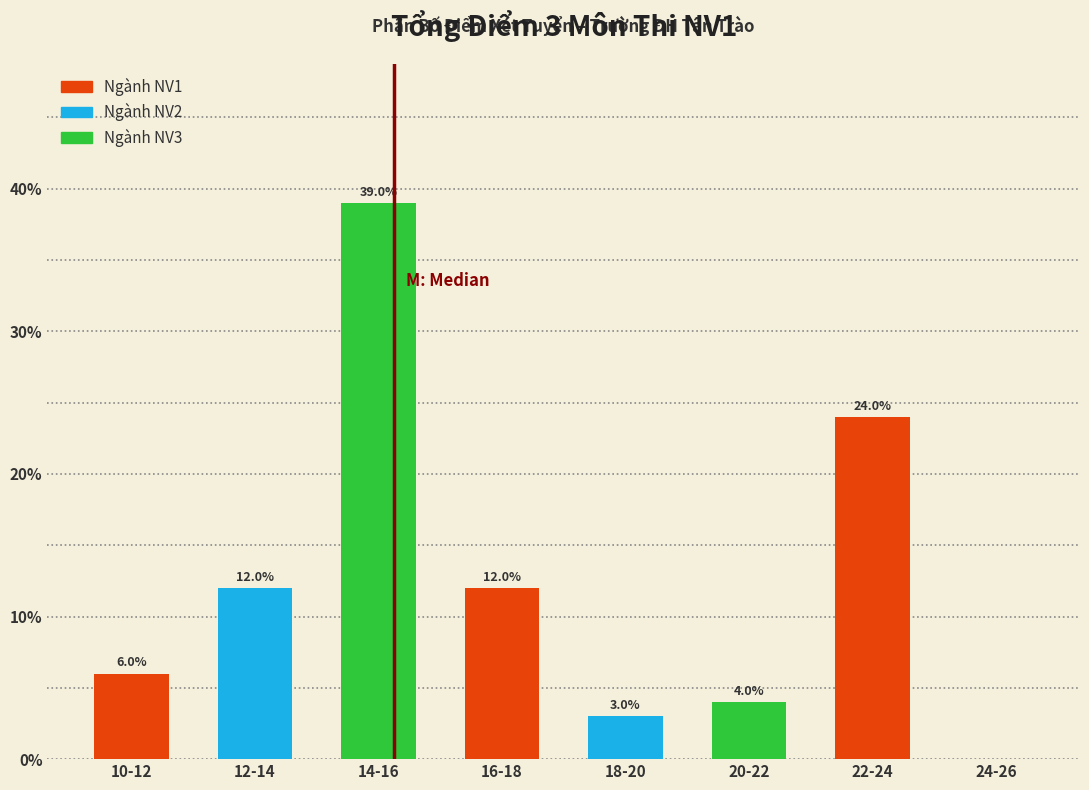

Reading left to right, what are all the values shown in this chart?

10-12=6	12-14=12	14-16=39	16-18=12	18-20=3	20-22=4	22-24=24	24-26=0